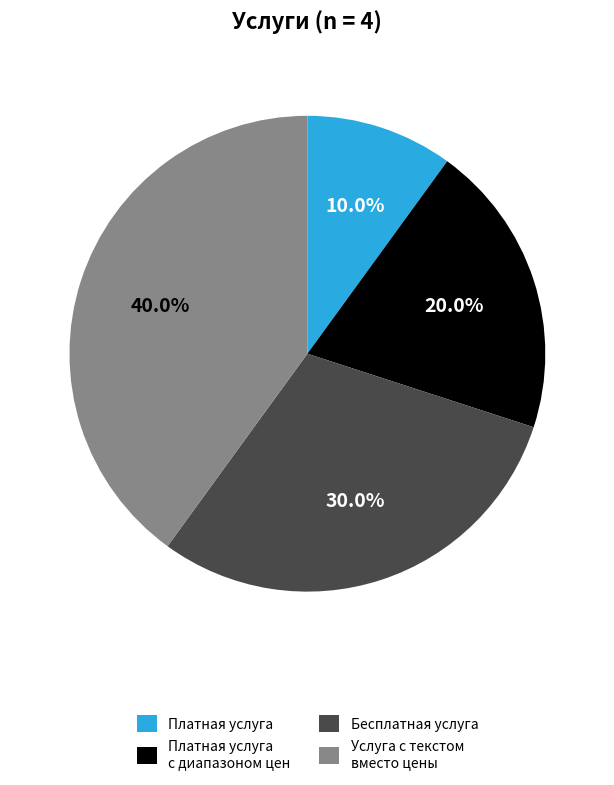

Rank the categories by value from lowest to highest.

Платная услуга, Платная услуга с диапазоном цен, Бесплатная услуга, Услуга с текстом вместо цены